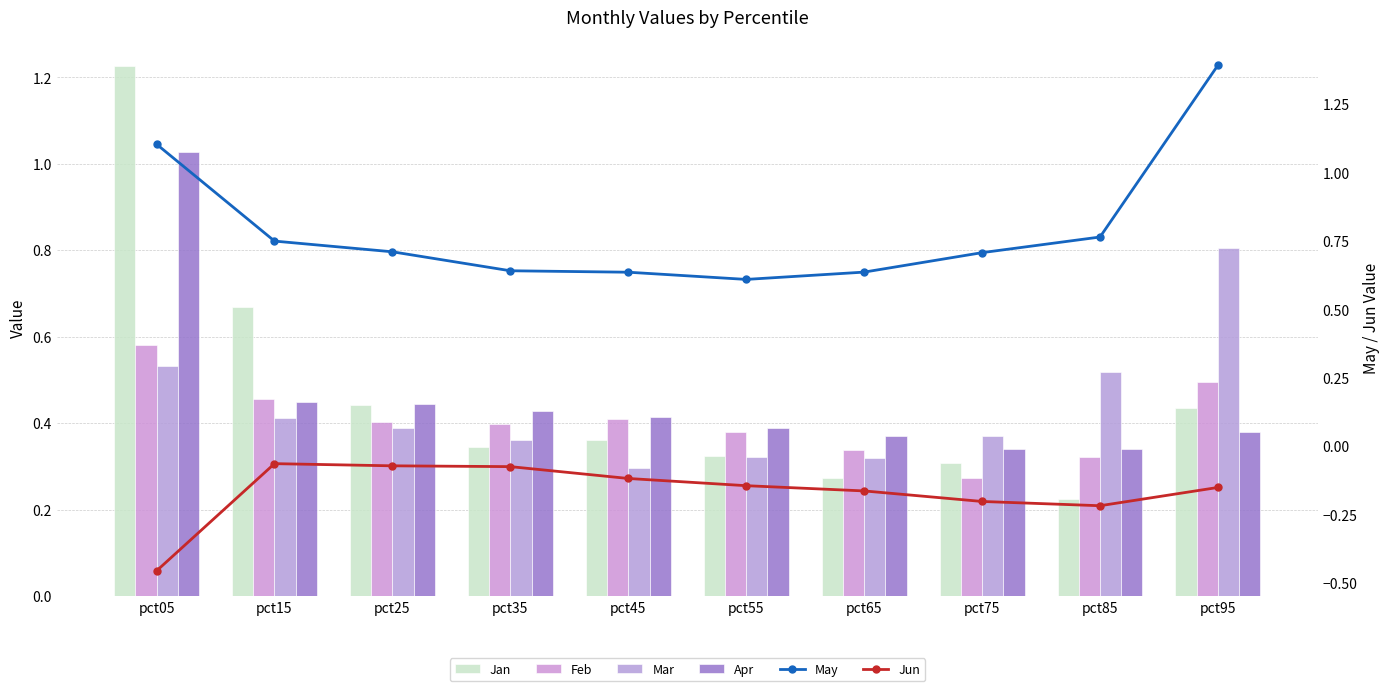

Rank the series by their maximum value, from lowest to highest.

Jun, Feb, Mar, Apr, Jan, May